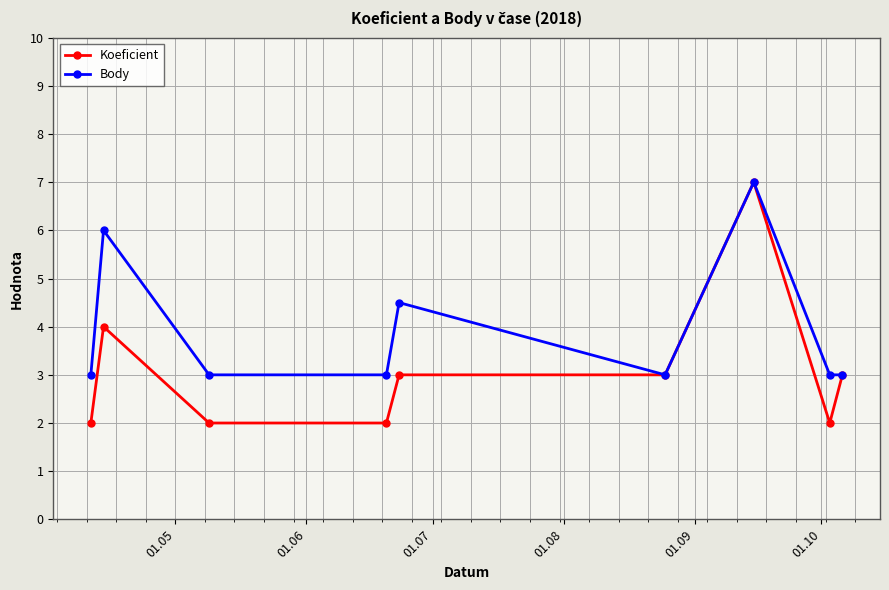

Reading right to left, what are all the values shown in this chart?

Koeficient: 3.0	2.0	7.0	3.0	3.0	2.0	2.0	4.0	2.0
Body: 3.0	3.0	7.0	3.0	4.5	3.0	3.0	6.0	3.0